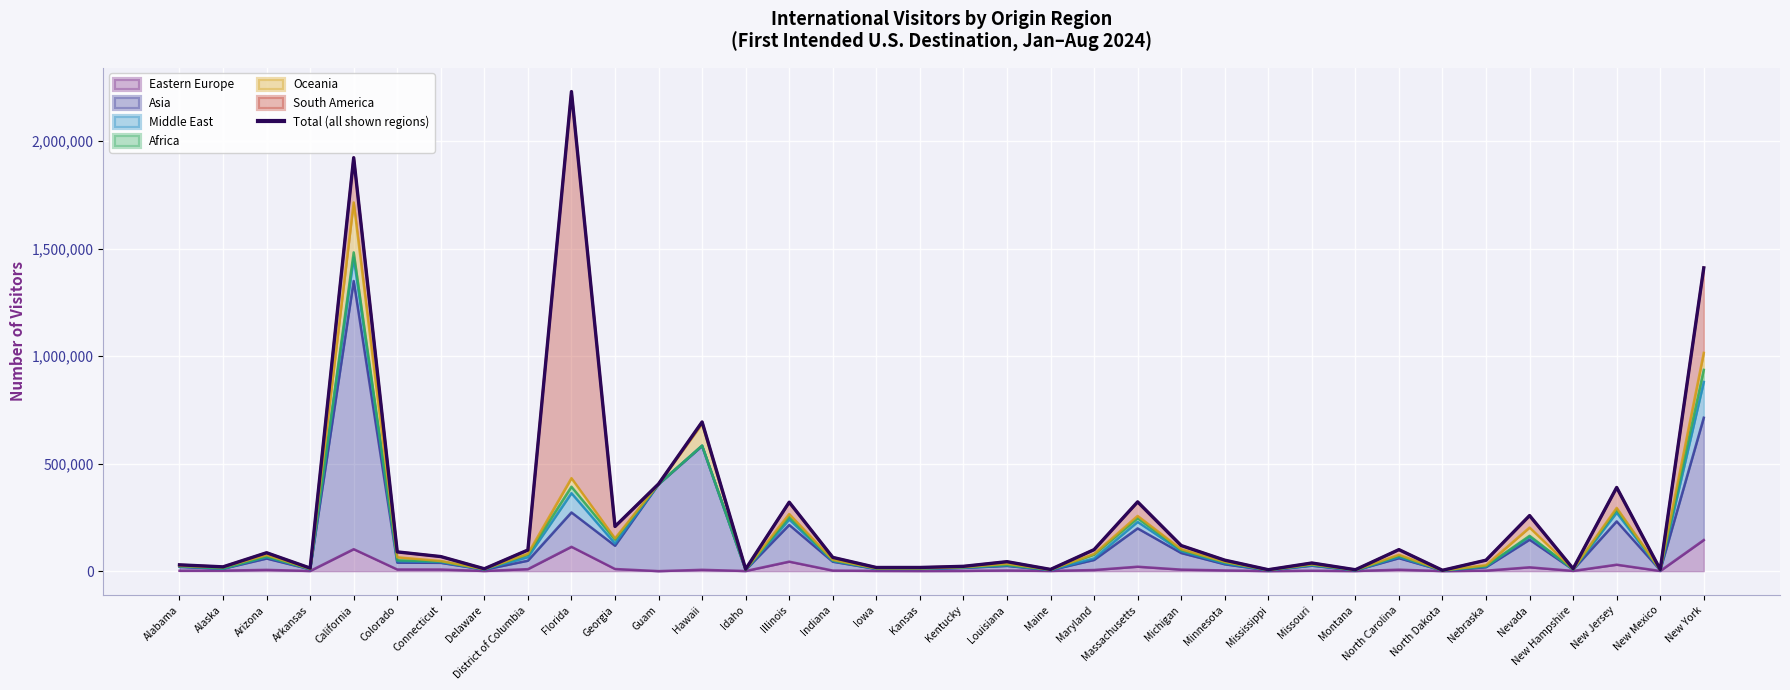

How many points are lower than both their immediate neighbors (excluding endpoints)?

12